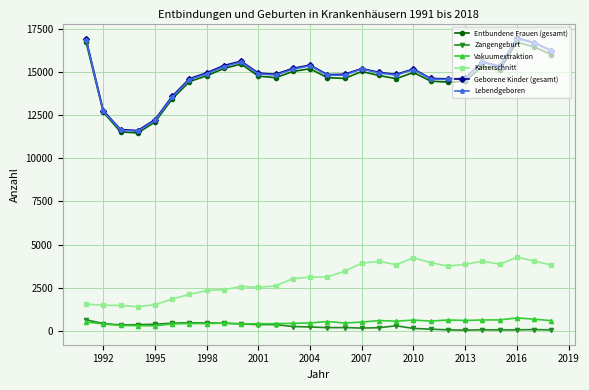

What is the highest value of the Kaiserschnitt series?

4264